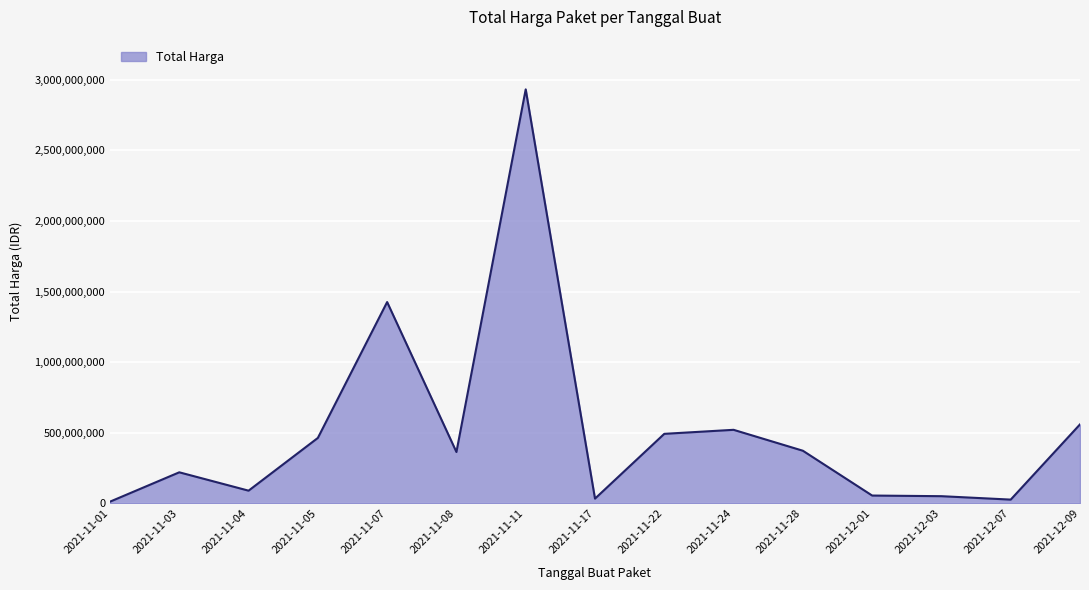

What is the difference between the second highest and second lowest values?

1398455900